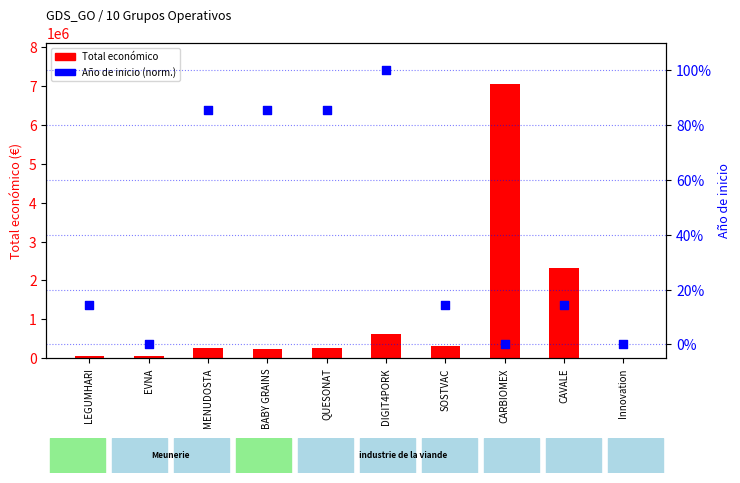

At how many categories does at least one series exceed 2693961?

1